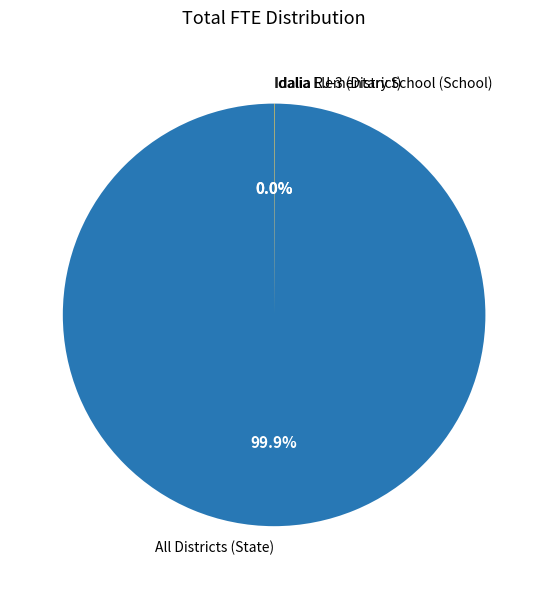

To the nearest percent, what is the difference between the largest and smallest slice percentages?

100%